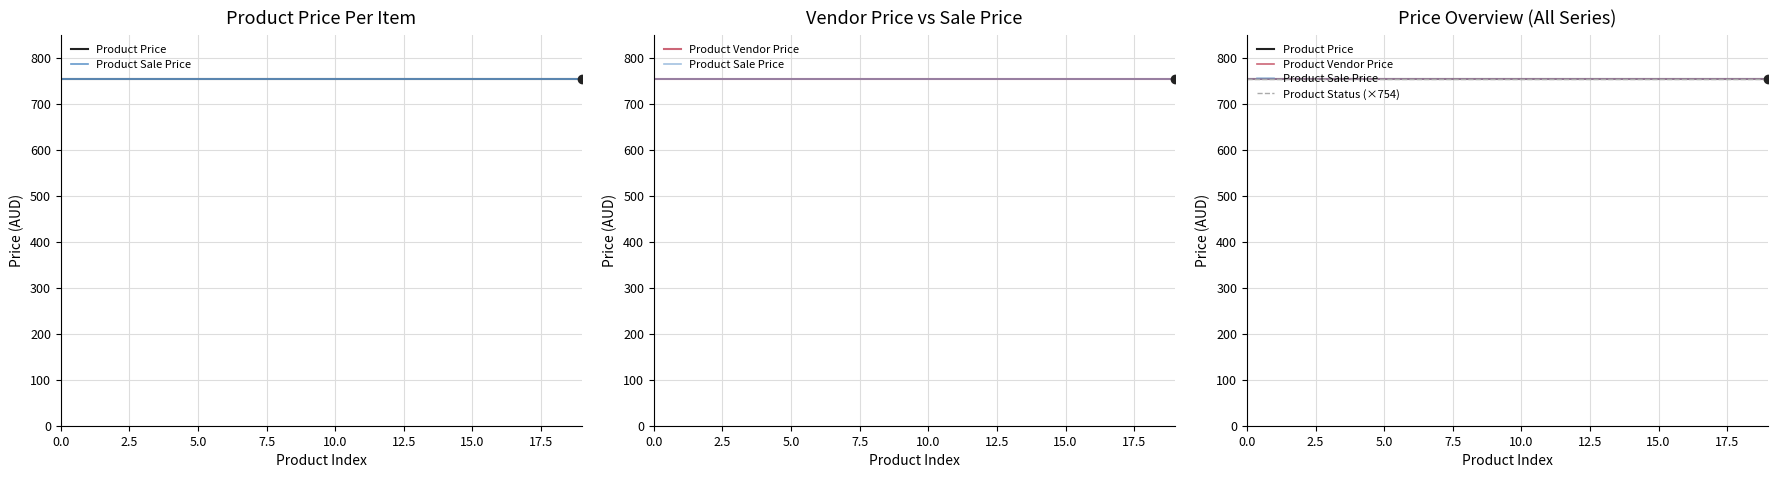

List the series in order of their peak value, lowest first.

Product Status, Product Price, Product Sale Price, Product Vendor Price